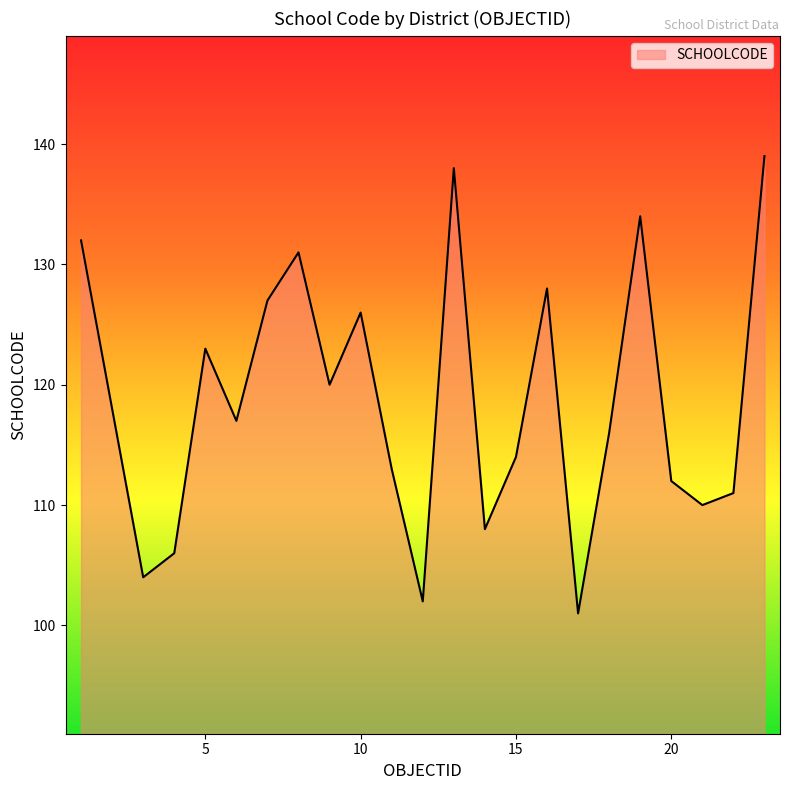

Count the number of categories in the chart.

23